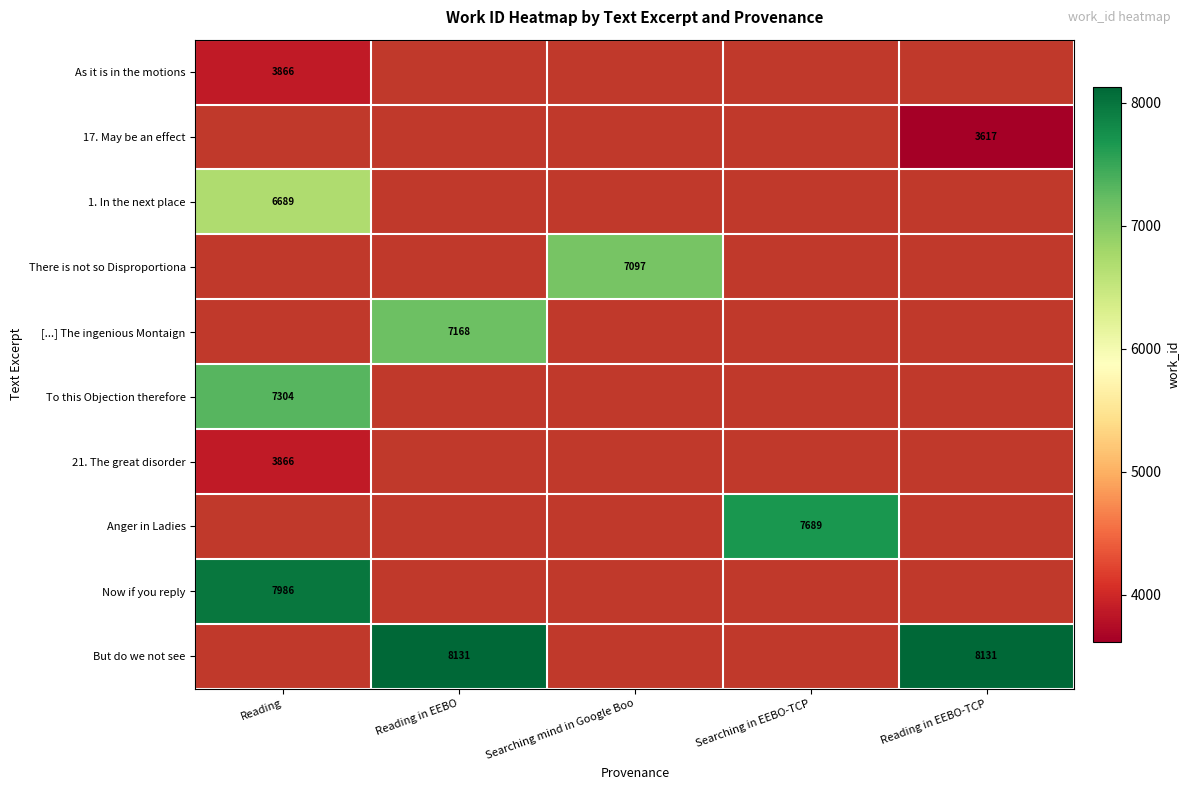

True or false: As it is in the motions has a value of 912 at Reading.

False